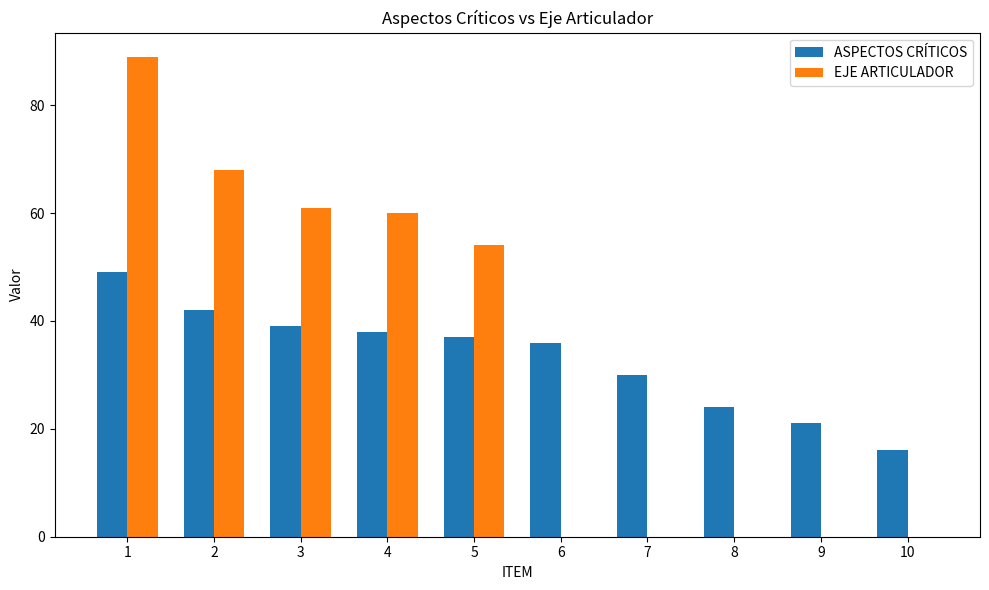

What is the maximum value for ASPECTOS CRÍTICOS?

49